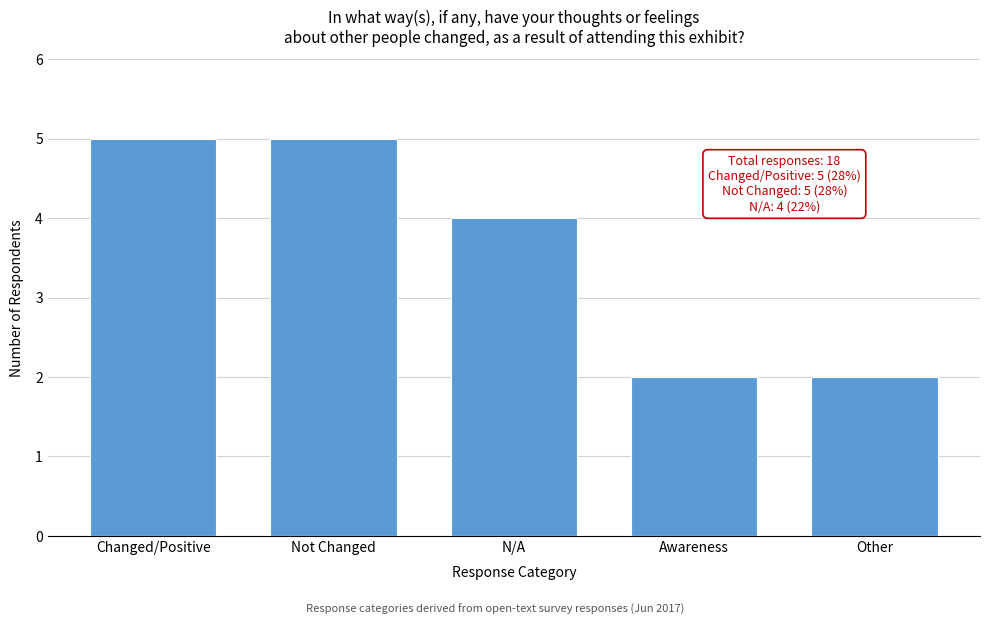

Reading left to right, what are all the values shown in this chart?

5	5	4	2	2